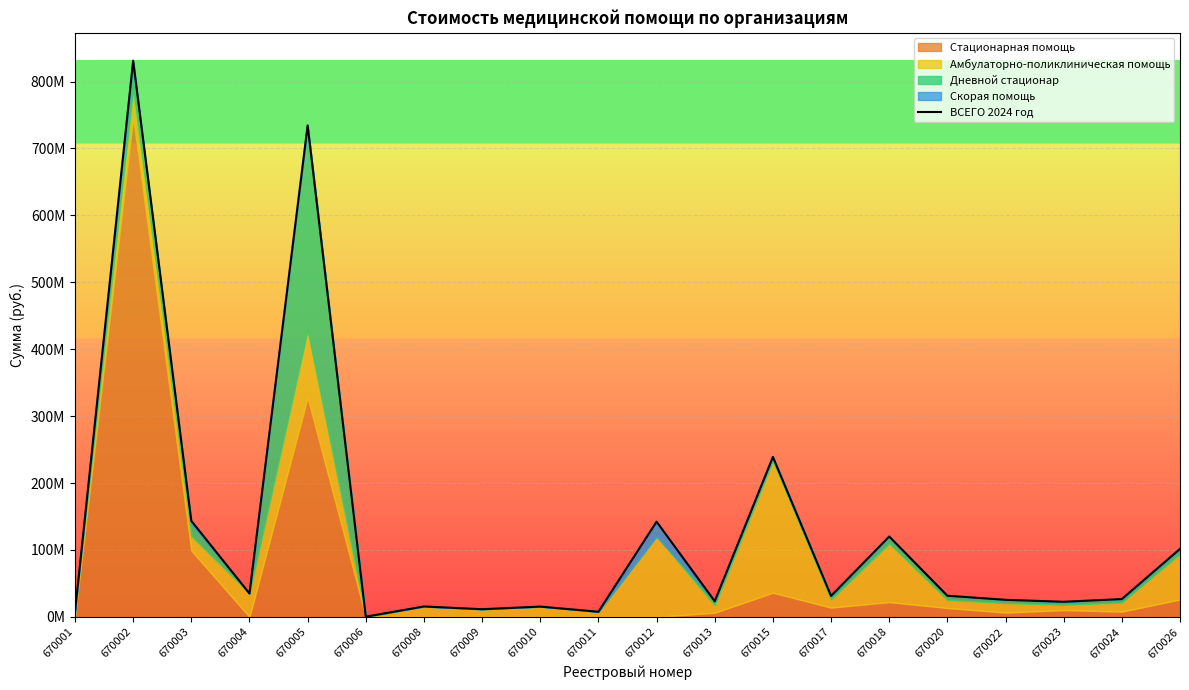

Where does the data first go above 31363415?

670002